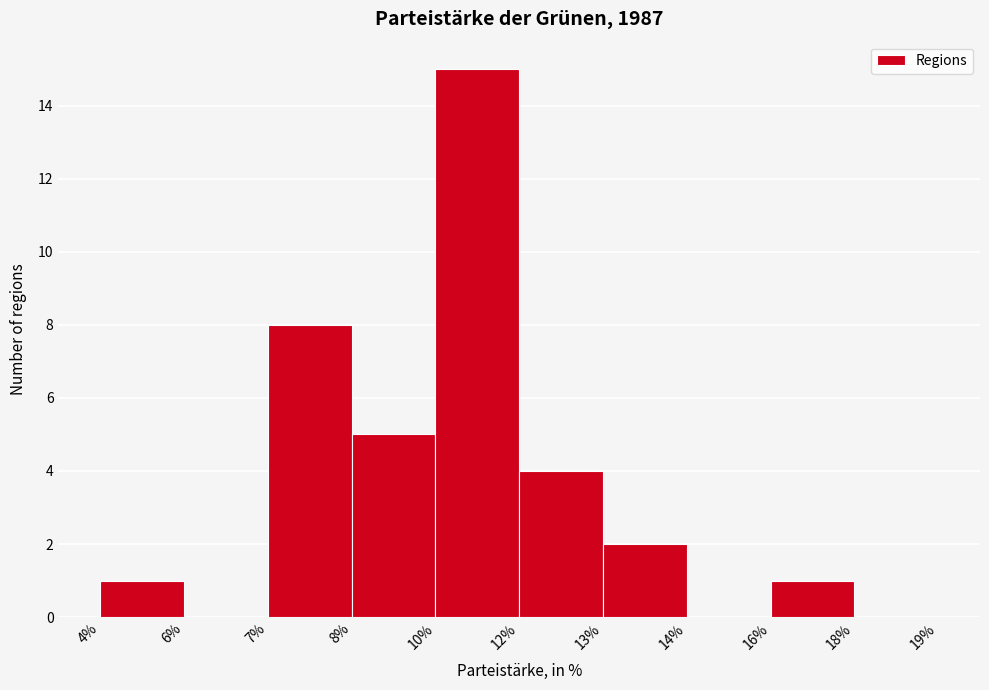

Reading left to right, extract all data points from this chart.

4%=1	6%=0	7%=8	8%=5	10%=15	12%=4	13%=2	14%=0	16%=1	18%=0